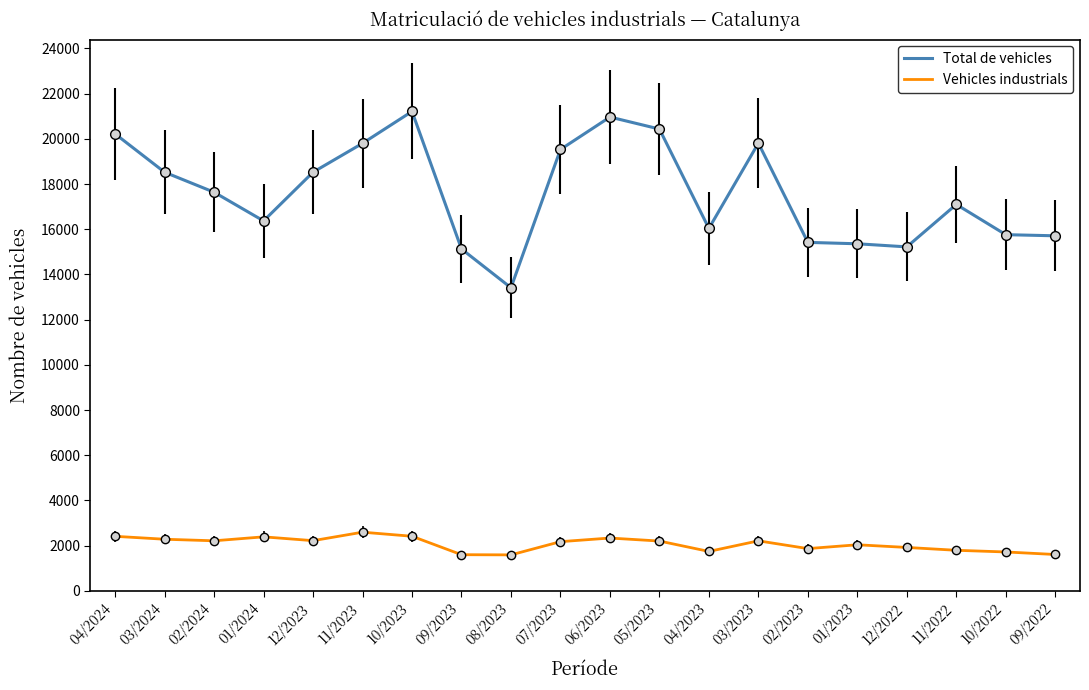

What are all the series names shown in the legend?

Total de vehicles, Vehicles industrials